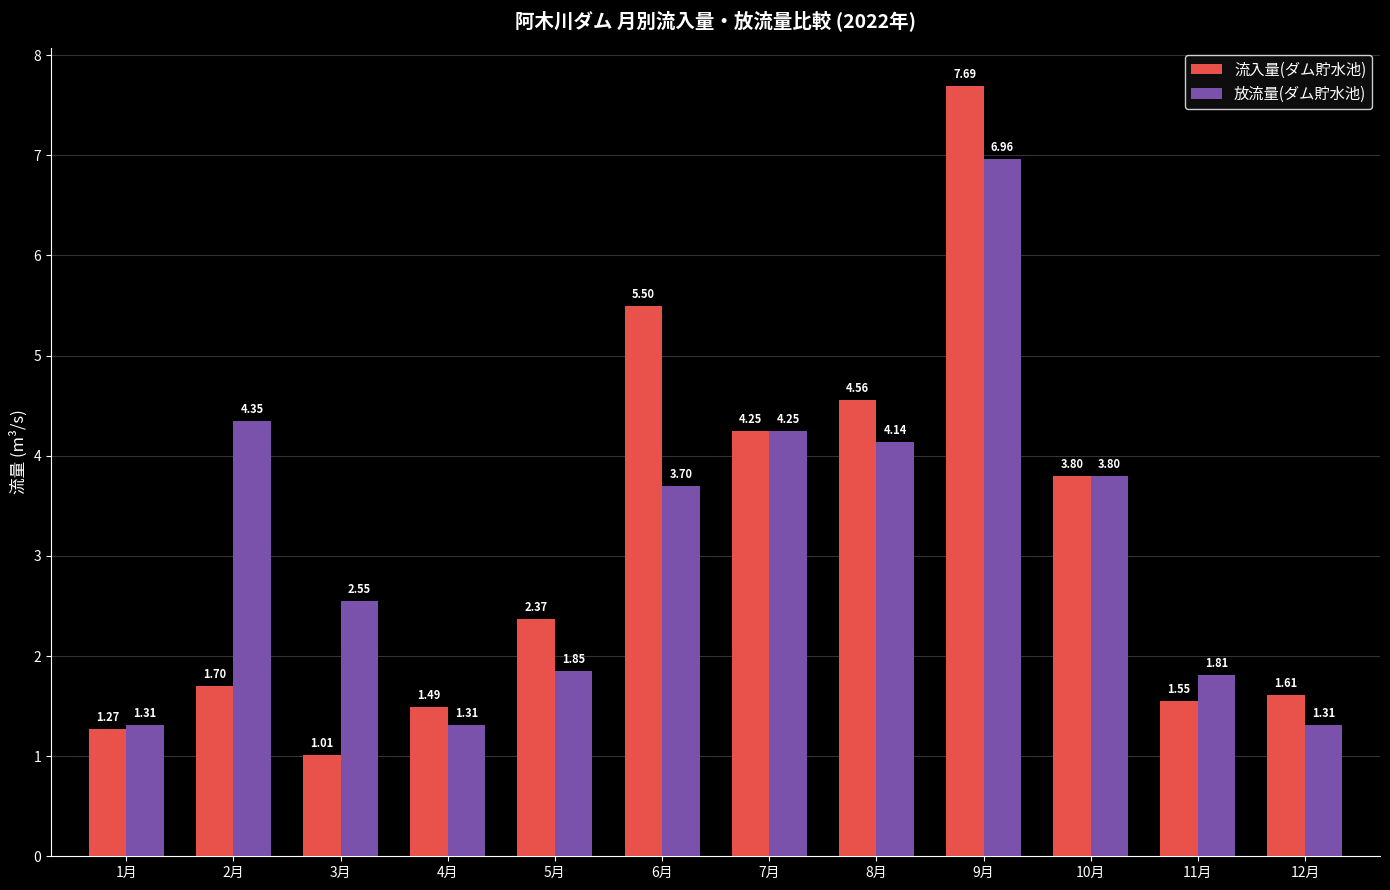

Read the 放流量(ダム貯水池) value at 6月.

3.7